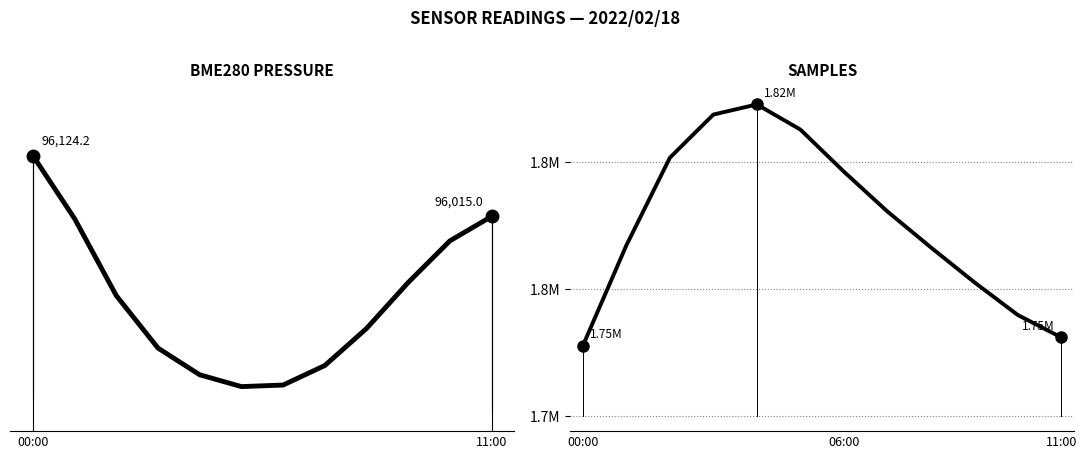

Rank the series by their average value, from highest to lowest.

Samples, BME280_pressure